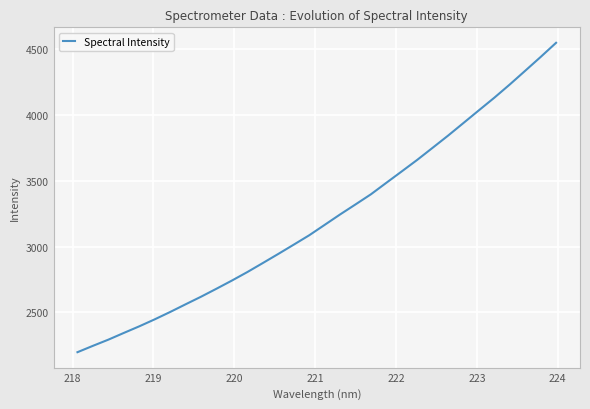

What is the difference between the maximum and minimum values?

2349.4